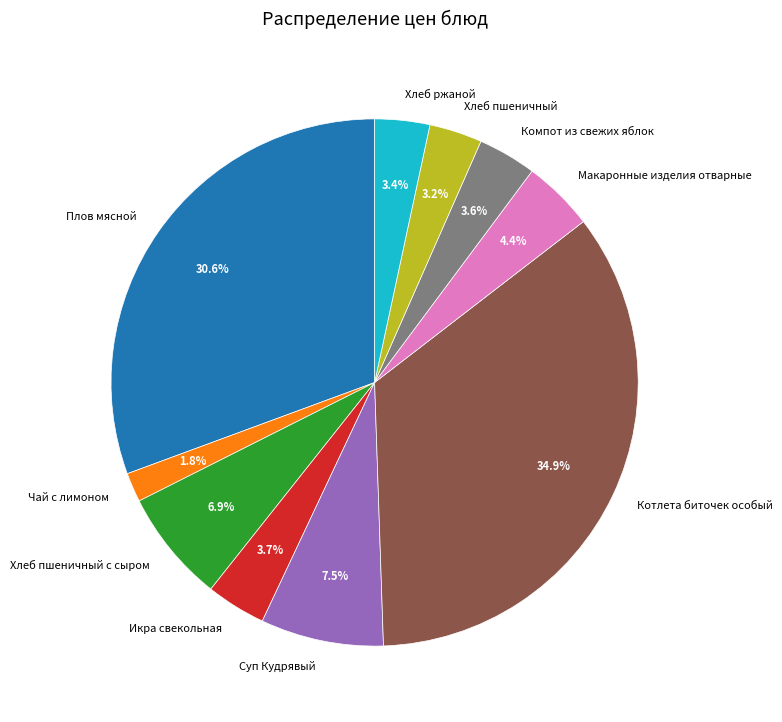

To the nearest percent, what is the combined percentage of Хлеб ржаной and Котлета биточек особый?

38%